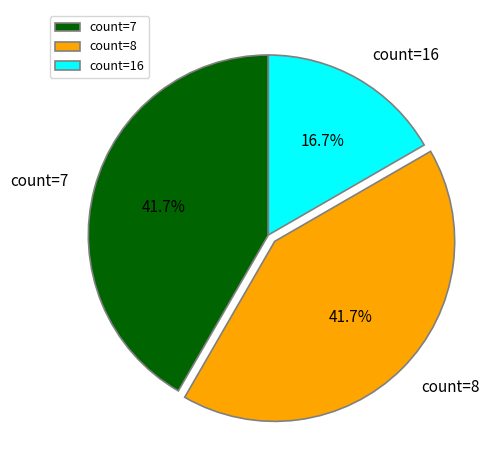

Is there a majority slice in this chart?

No